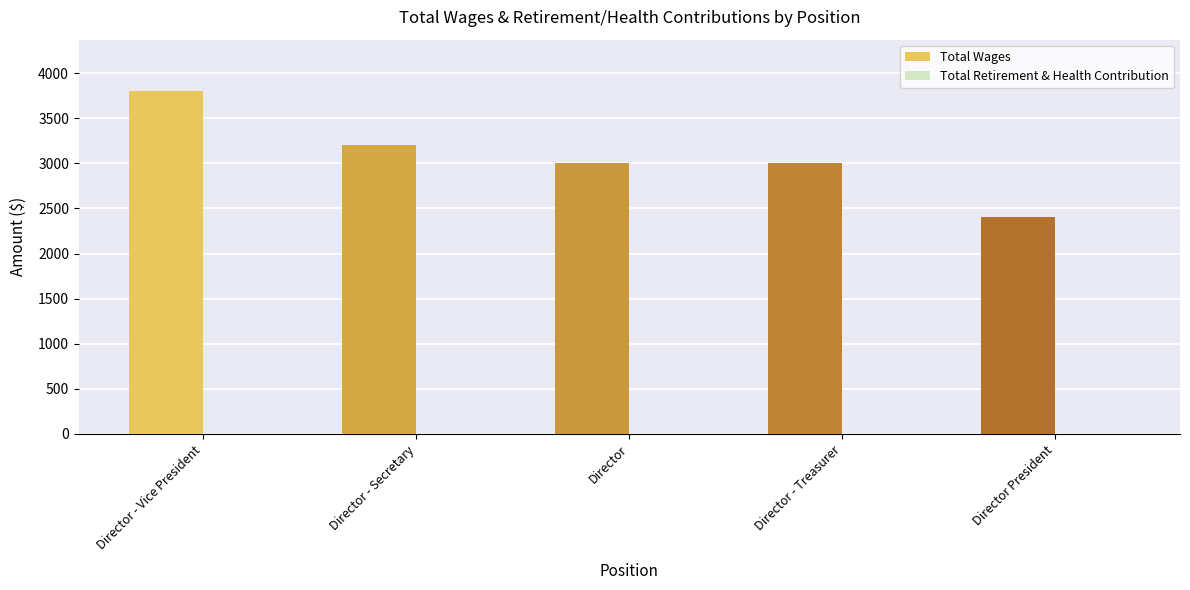

True or false: the data shows 3200 at Director - Secretary.

True